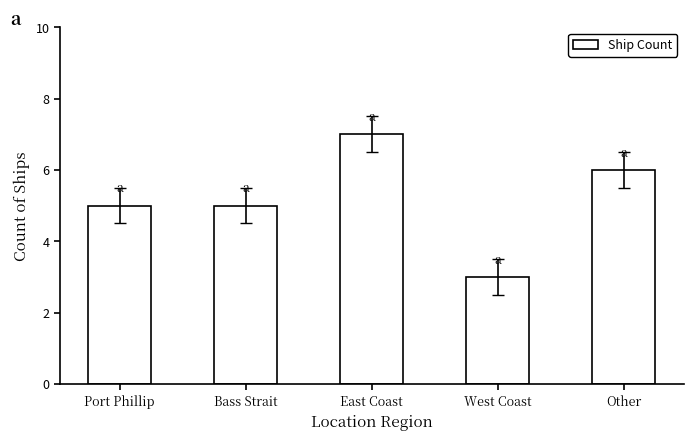

Reading right to left, what are all the values shown in this chart?

6	3	7	5	5